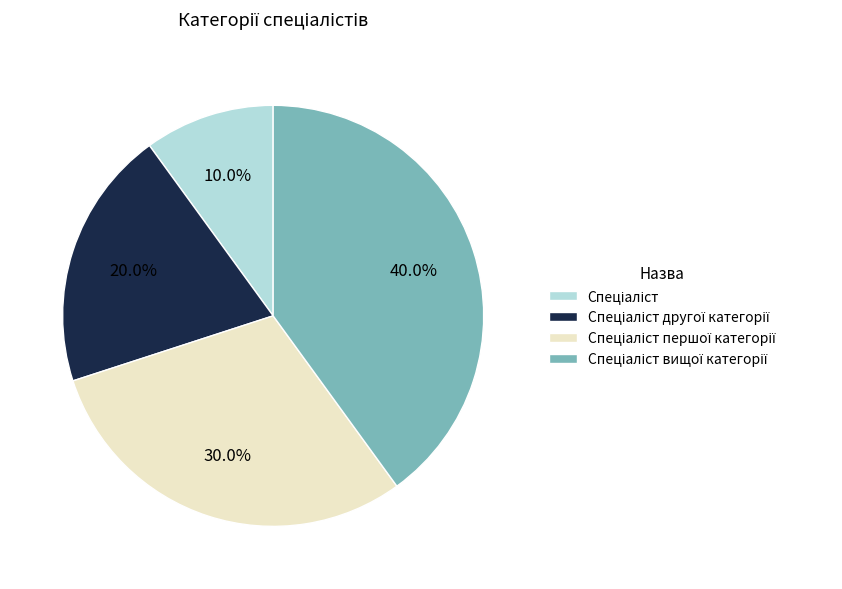

Does any single category account for the majority?

No